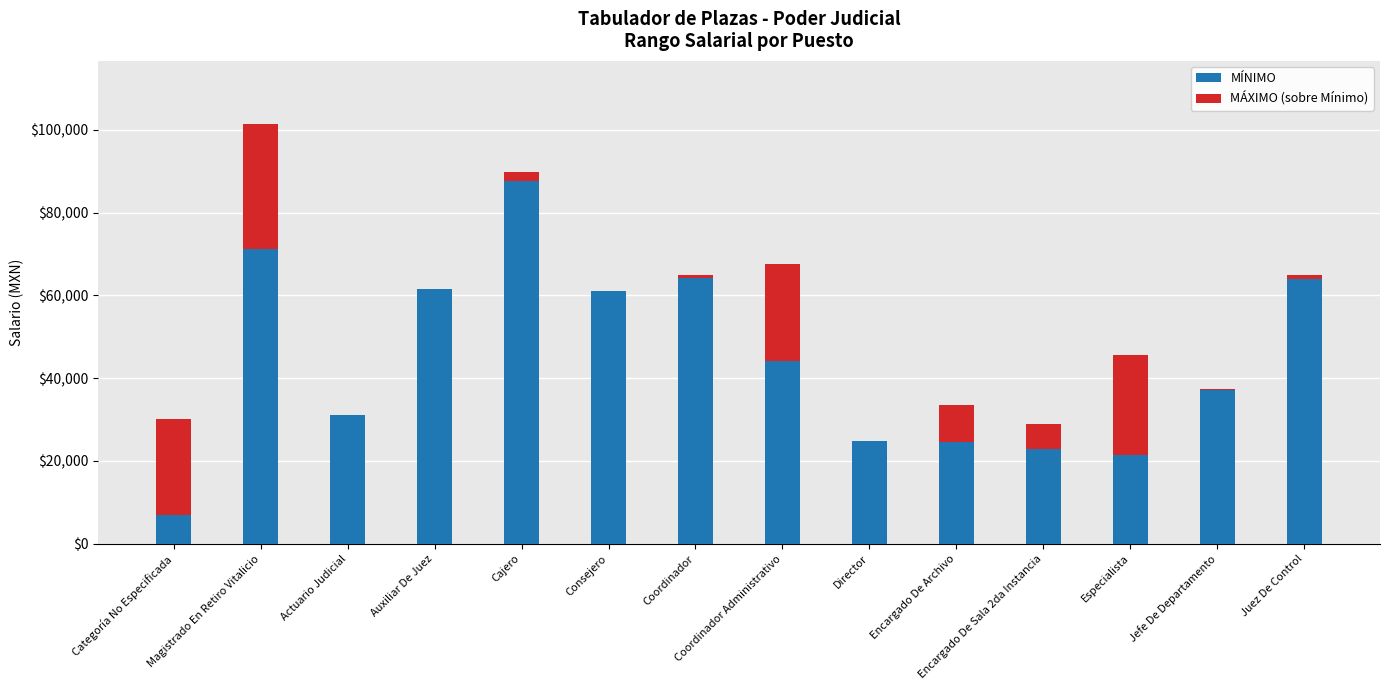

The MÍNIMO series shows 46471.9 at Actuario Judicial. True or false?

False